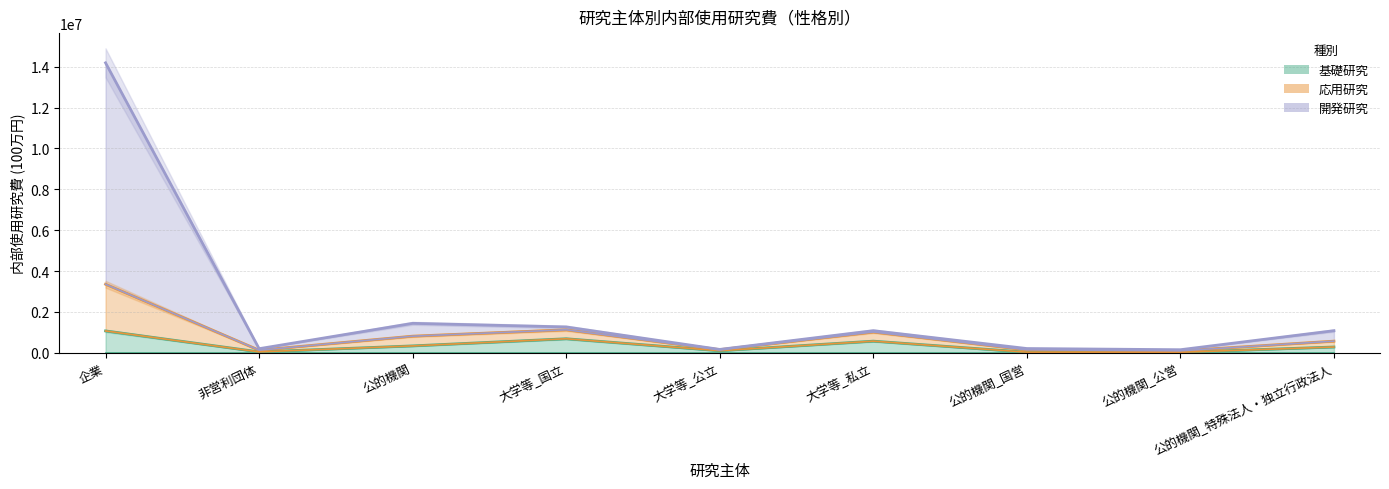

Read the 基礎研究 value at 大学等_公立, to the nearest 10.

101070